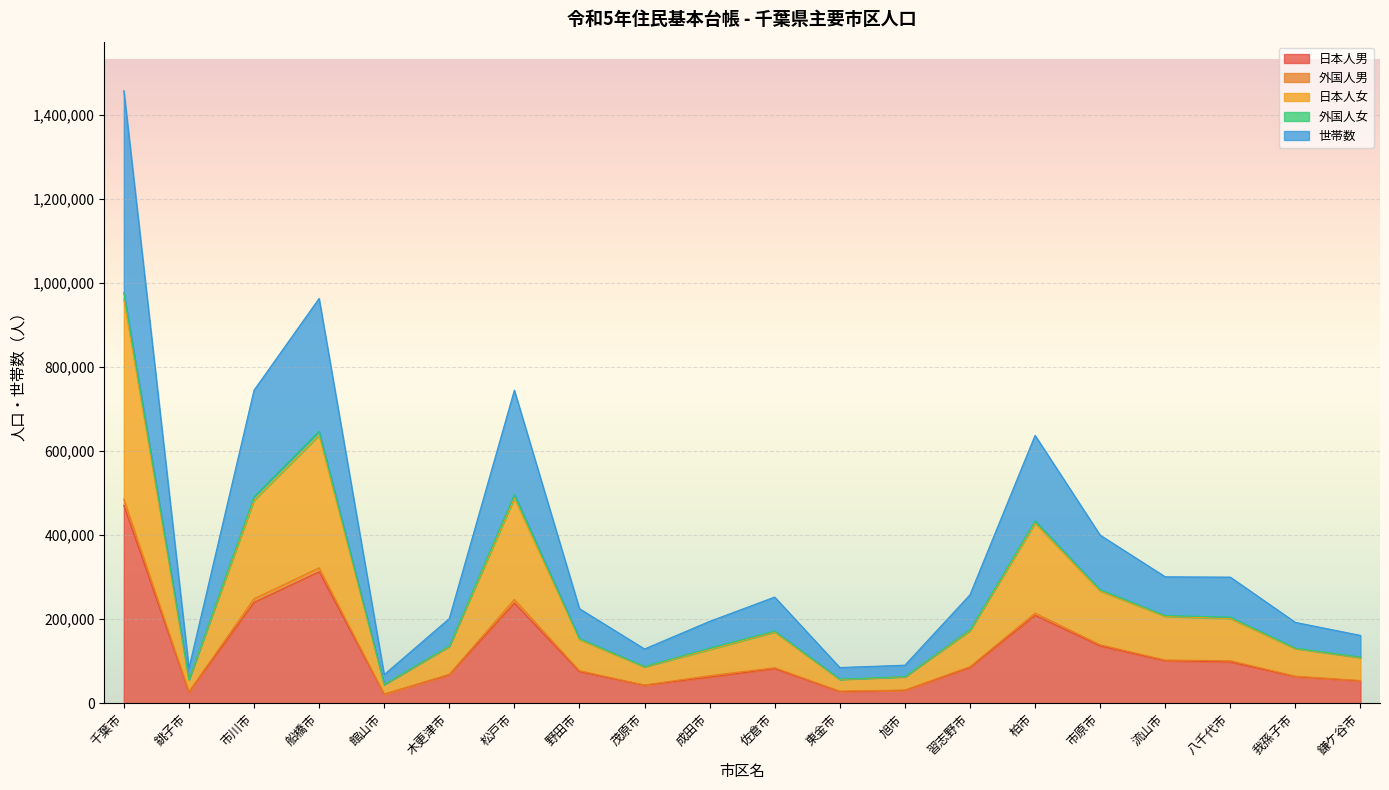

At which category is the sum across all series the highest?

千葉市